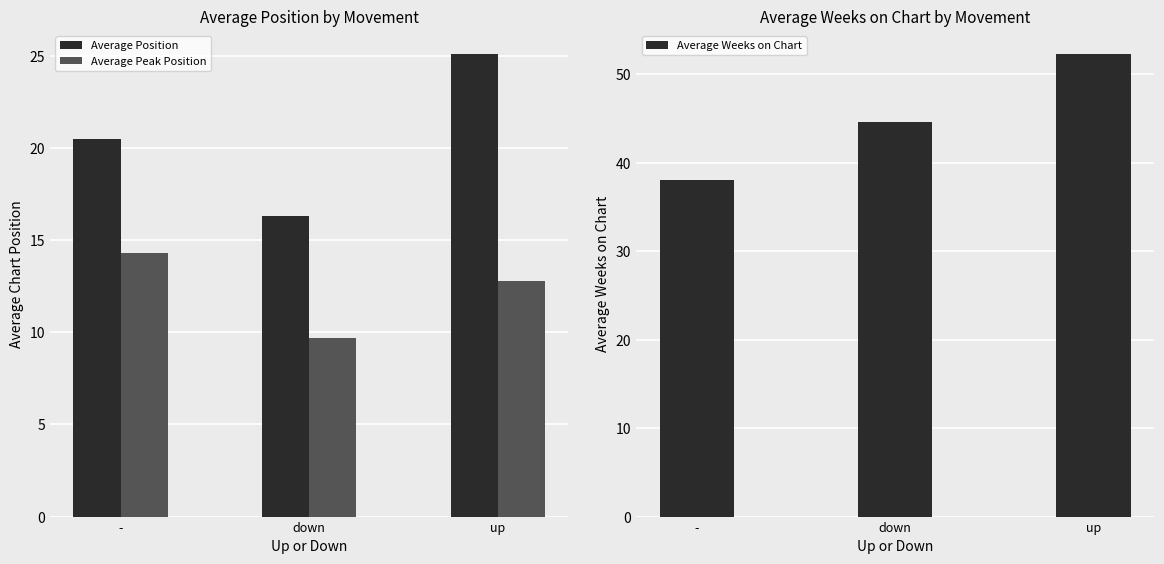

How many groups of bars are there?

3